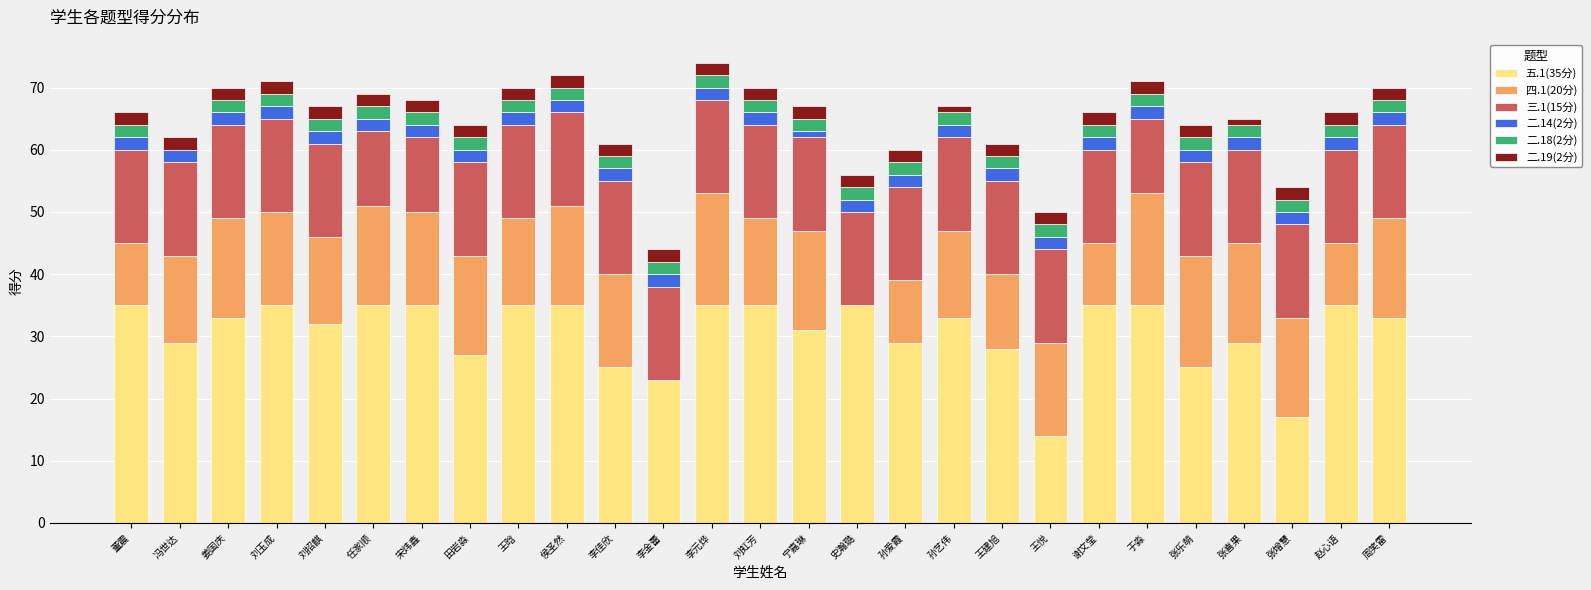

True or false: 五.1(35分) has a value of 29 at 孙爱霞.

True